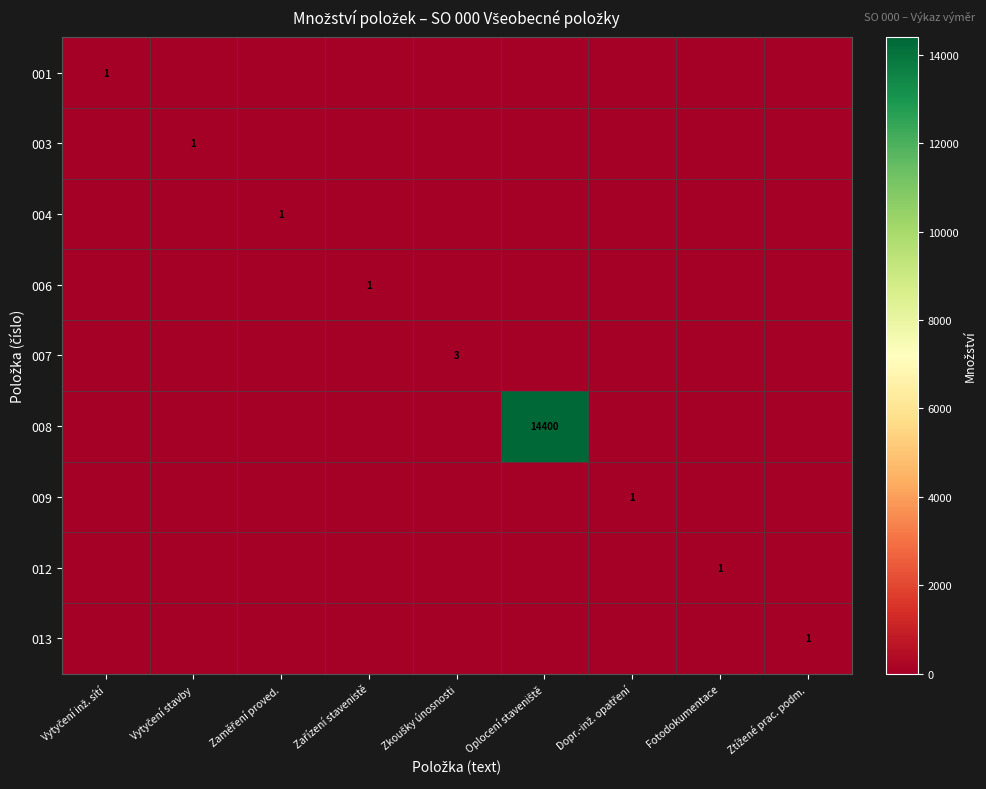

At how many categories does at least one series exceed 4713?

1